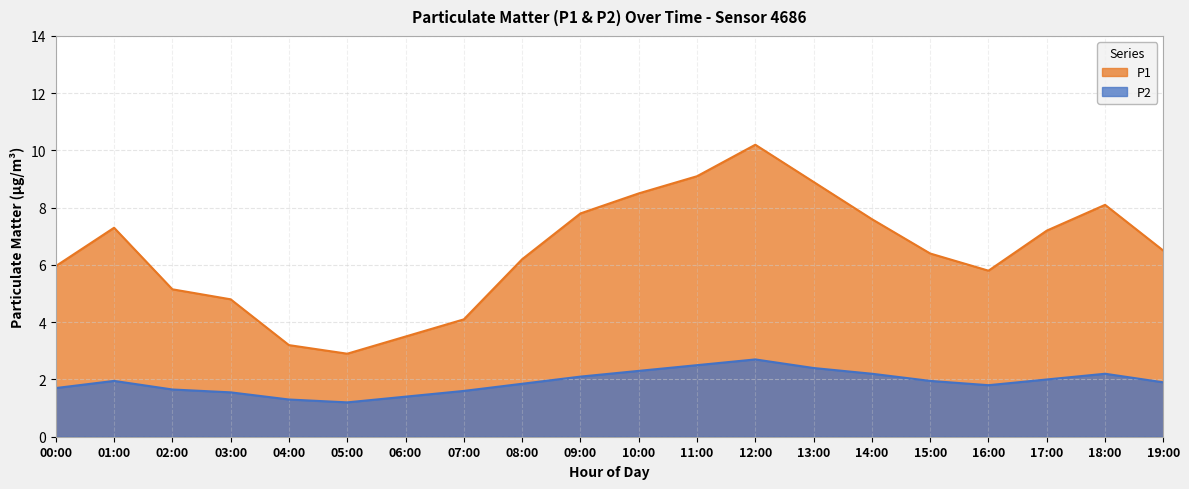

What is the difference between the P2 values at 02:00 and 14:00?

0.6